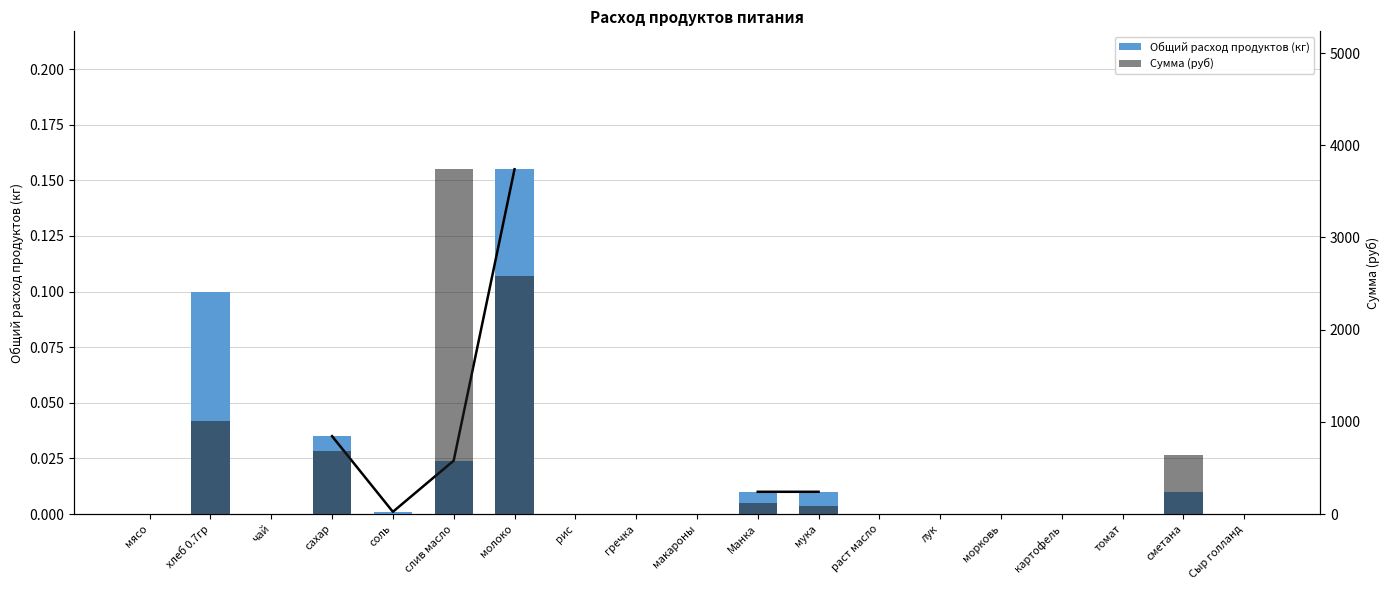

Reading right to left, extract all data points from this chart.

Общий расход продуктов (кг): 0.0	0.0	0.0	0.0	0.0	0.0	0.0	0.0	0.0	0.0	0.0	0.0	0.2	0.0	0.0	0.0	0.0	0.1	0.0
Сумма (руб): 0.0	639.0	0.0	0.0	0.0	0.0	0.0	85.2	124.2	0.0	0.0	0.0	2586.2	3739.3	4.3	683.4	0.0	1014.2	0.0